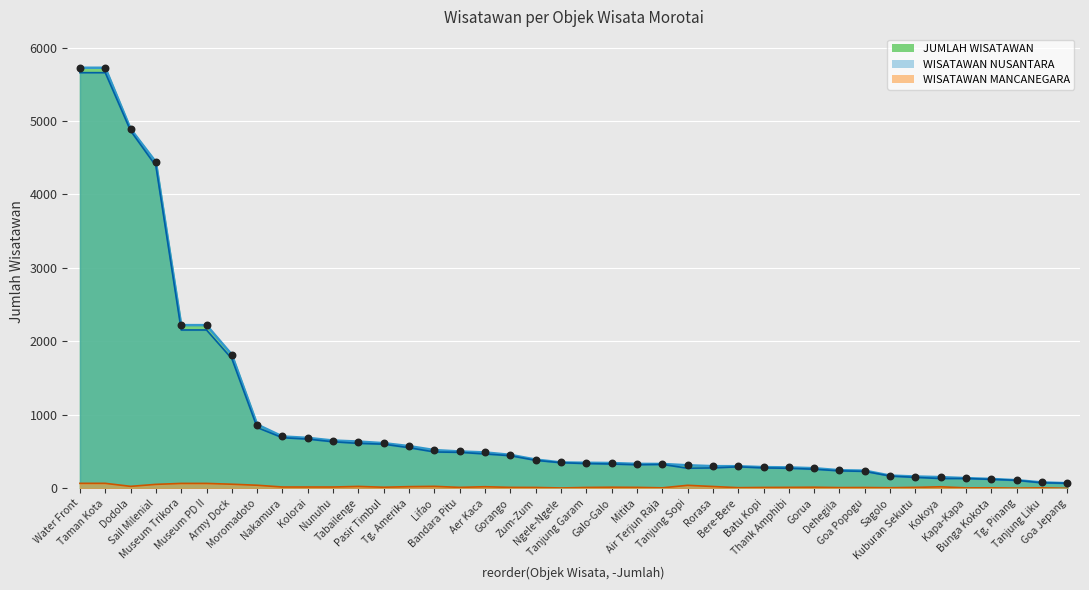

At which category is the sum across all series the highest?

Taman Kota